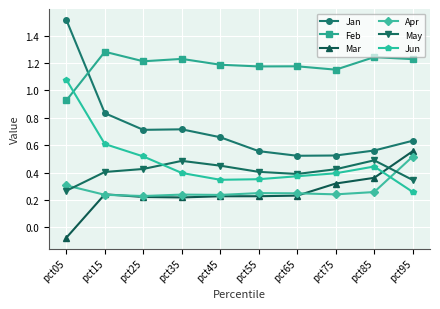

List the series in order of their peak value, highest first.

Jan, Feb, Jun, Mar, Apr, May